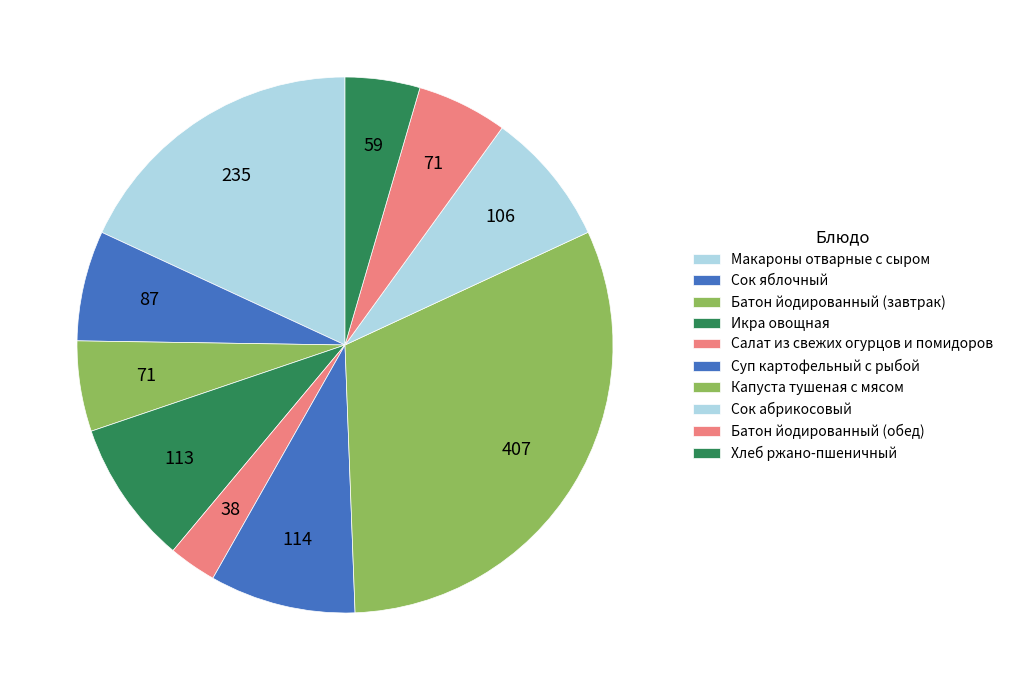

Count the number of slices in the pie.

10